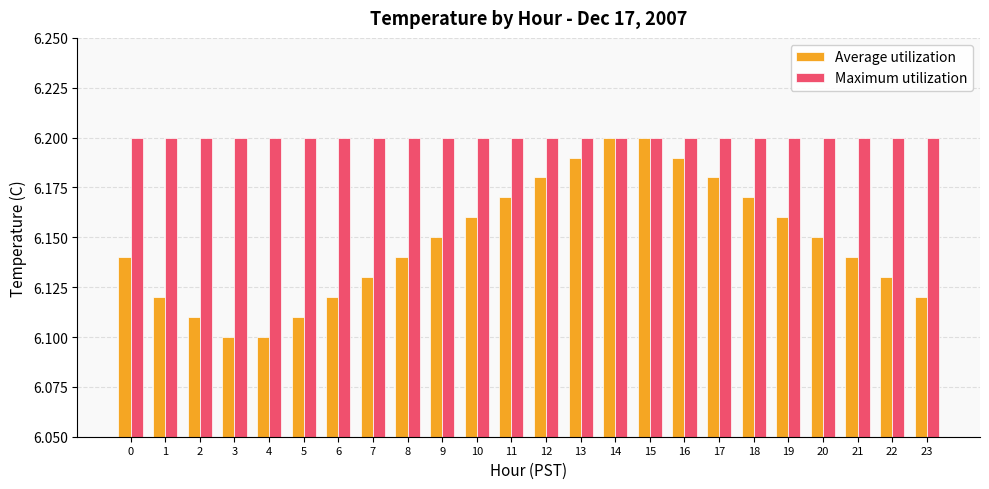

How many series are shown in this chart?

2